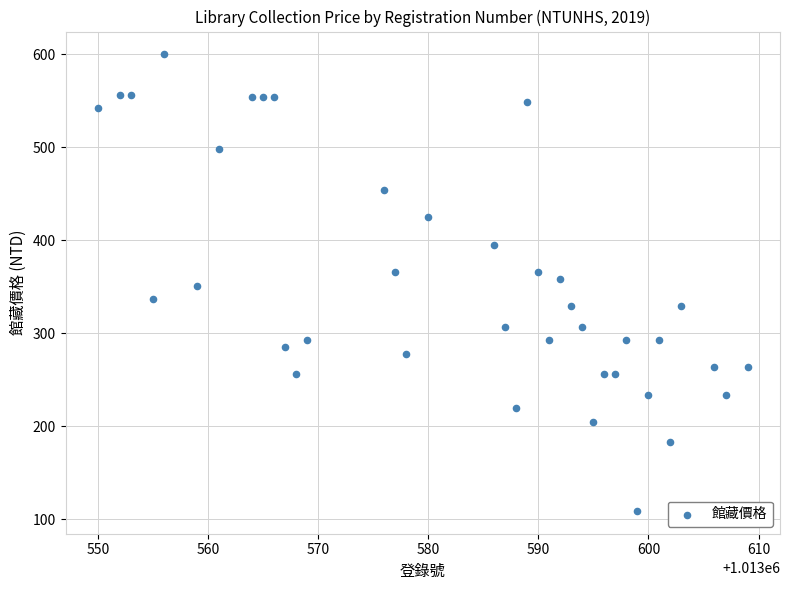

What is the range of X values (max minus min)?

59